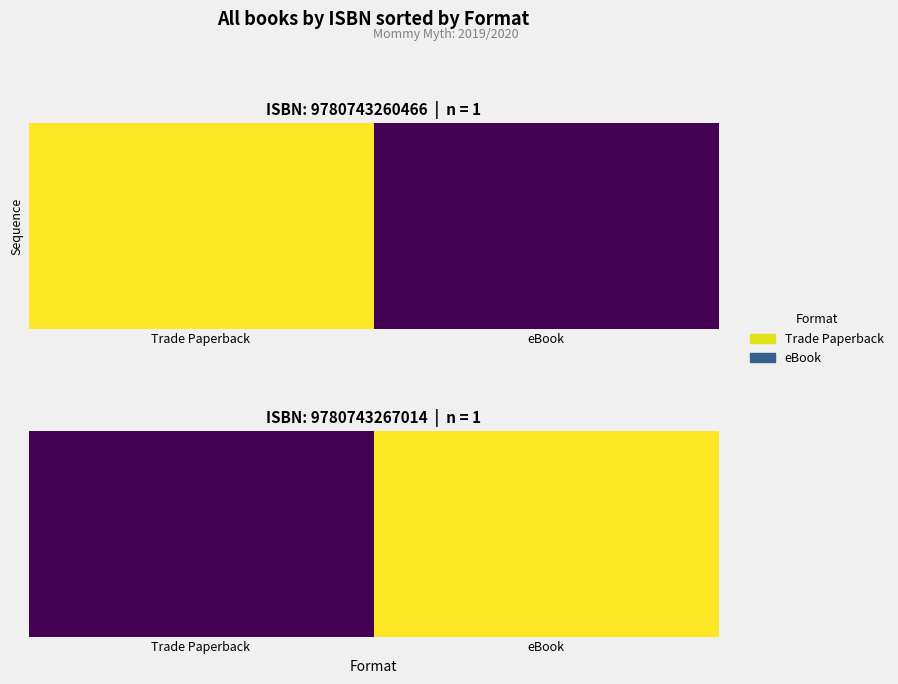

Which label corresponds to the smallest value in the chart?

Trade Paperback